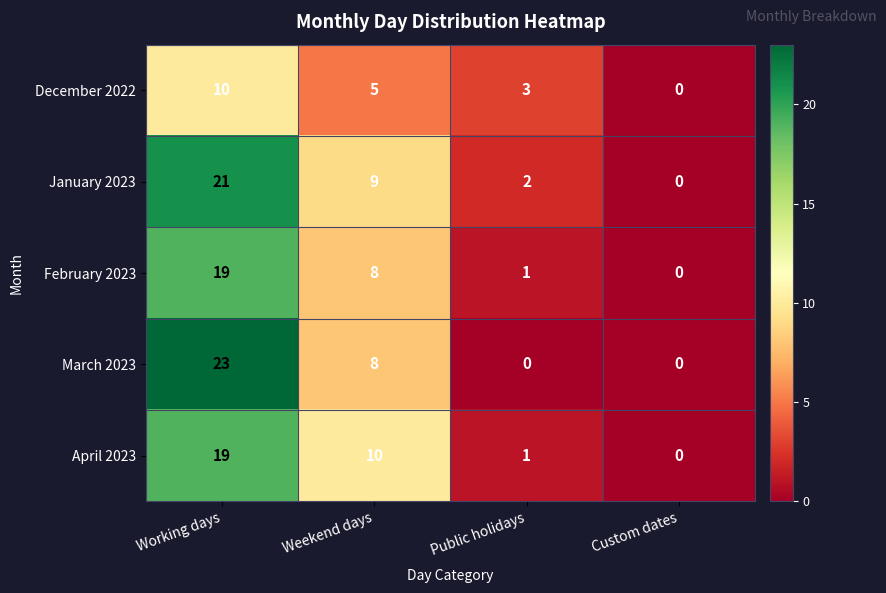

Which series has the largest total across all categories?

January 2023